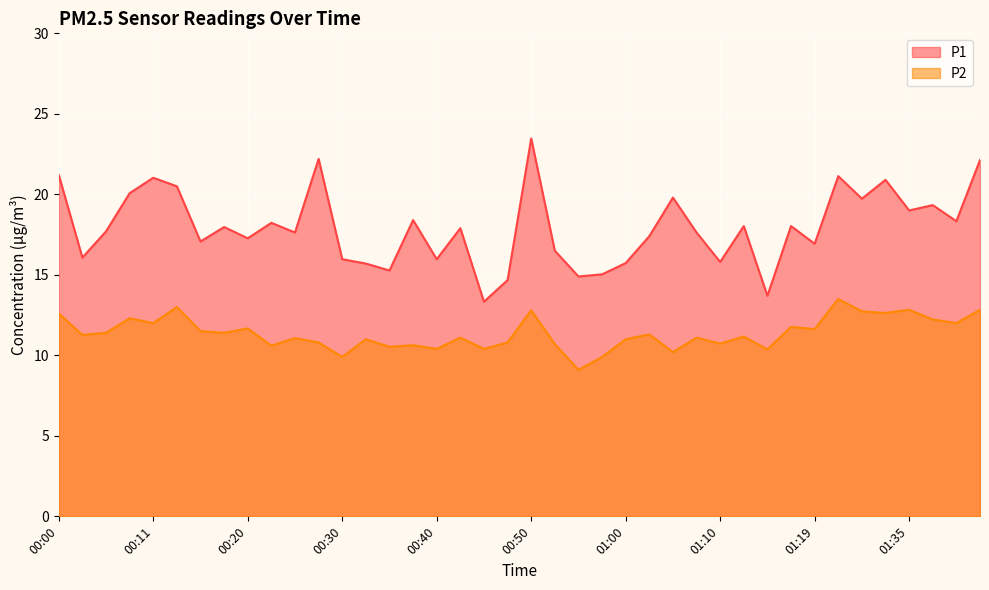

Does the chart display data point markers on the line(s)?

No